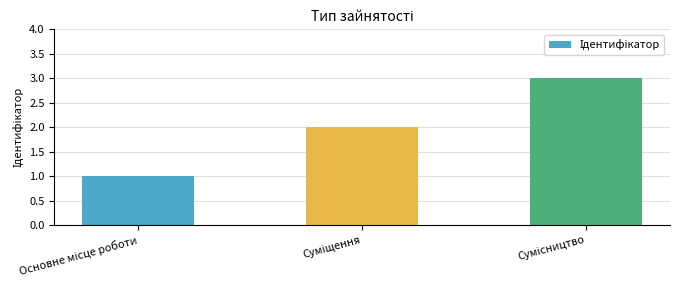

What is the value of the 1st bar from the left?

1